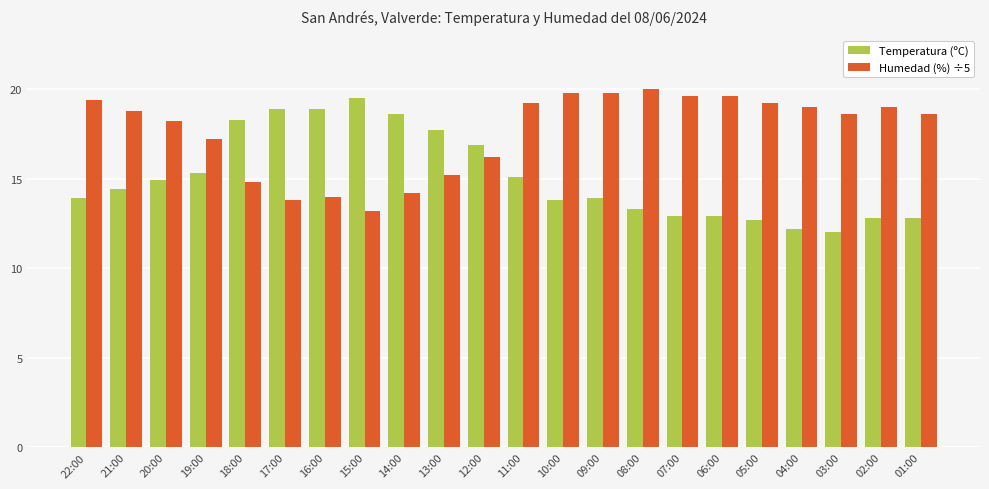

Is the value of Humedad (%) ÷5 at 05:00 greater than the value of Temperatura (ºC) at 05:00?

Yes